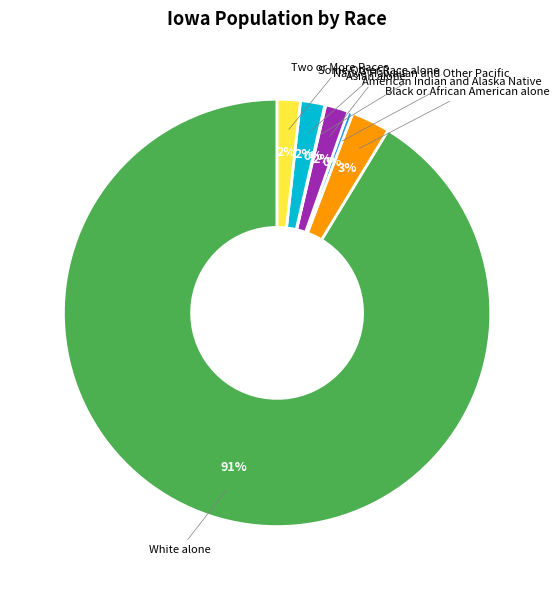

To the nearest percent, what is the difference between the largest and smallest slice percentages?

91%